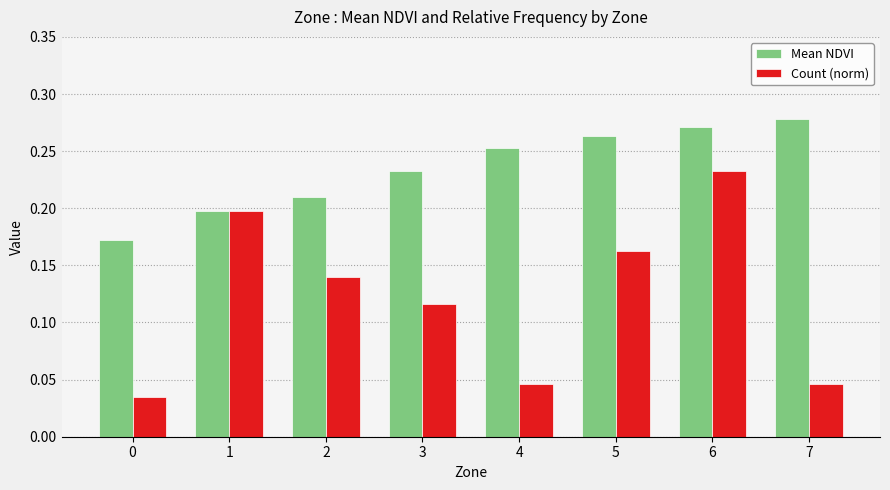

True or false: Mean NDVI has a value of 0.2 at 3.

True